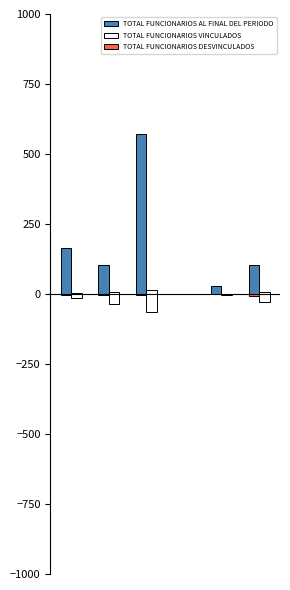

What are all the series names shown in the legend?

TOTAL FUNCIONARIOS AL FINAL DEL PERIODO, TOTAL FUNCIONARIOS VINCULADOS, TOTAL FUNCIONARIOS DESVINCULADOS